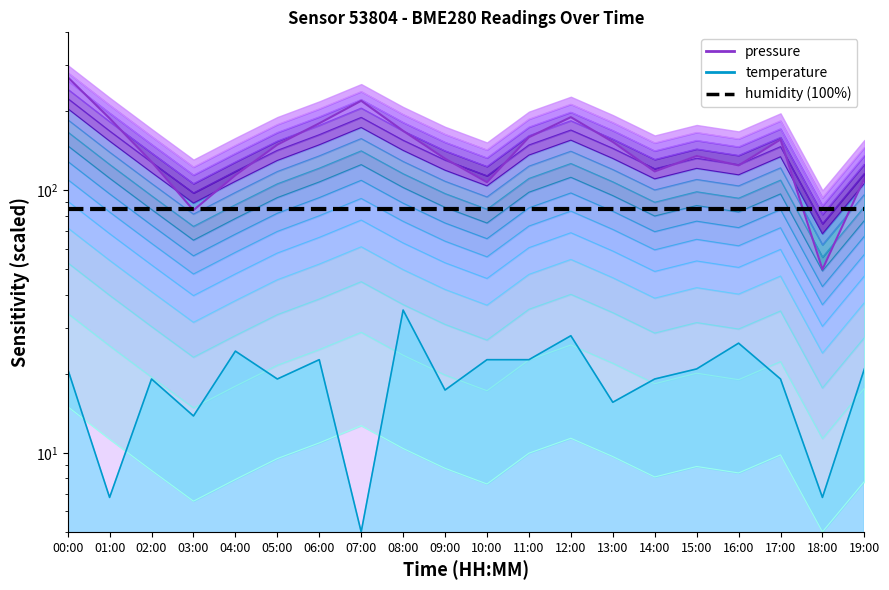

How many values in the temperature series are below 20?

10